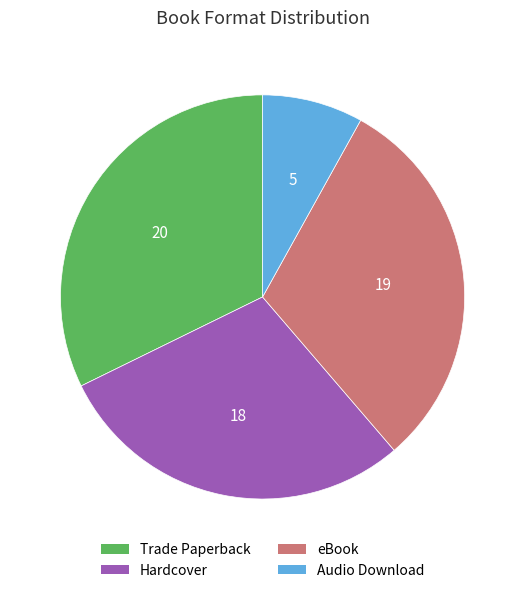

How many slices are in this pie chart?

4